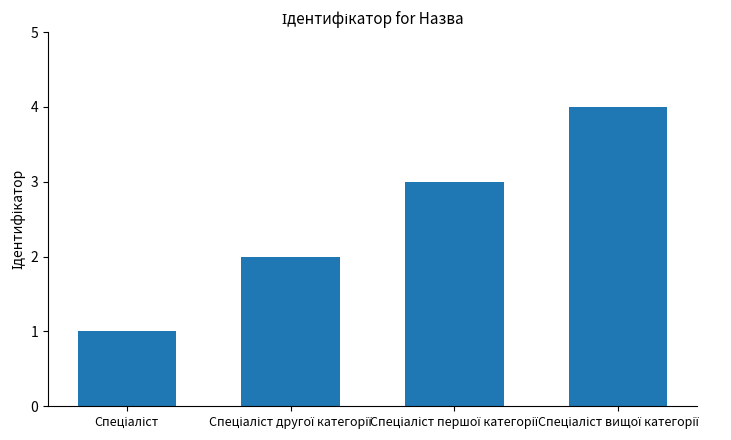

What is the greatest value displayed?

4